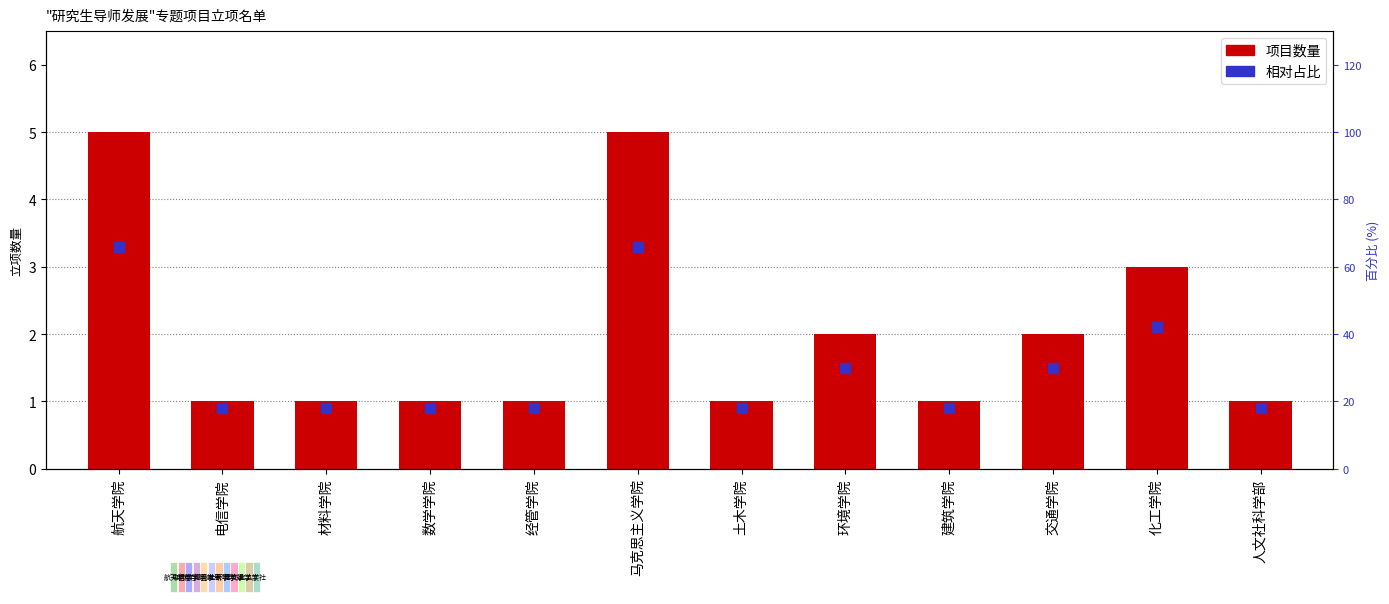

Which series has the widest spread of Y values?

项目数量